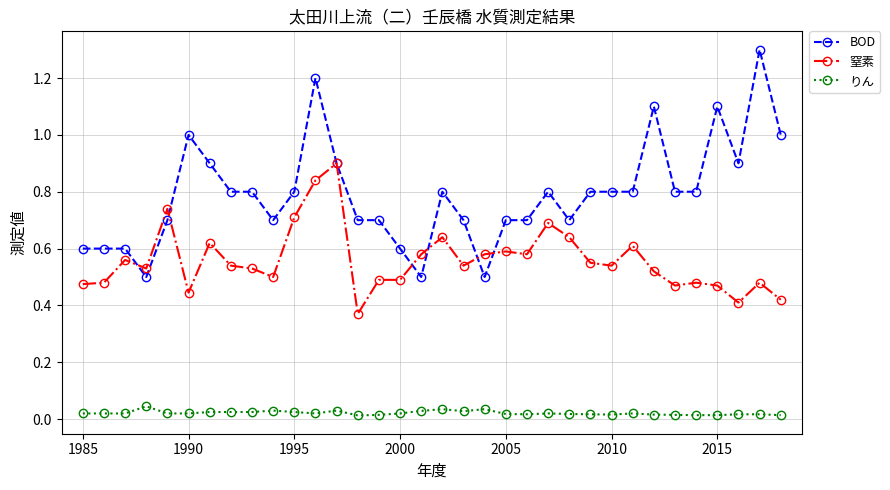

Does the chart have visible grid lines?

Yes